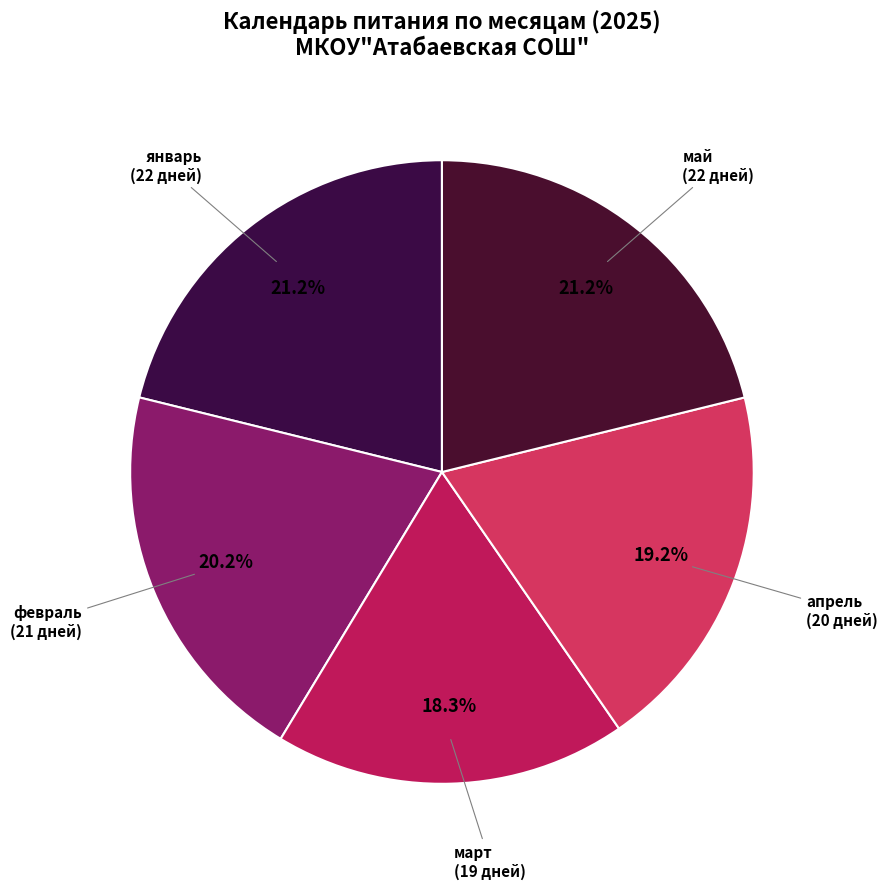

Which category has the smallest portion of the pie?

март